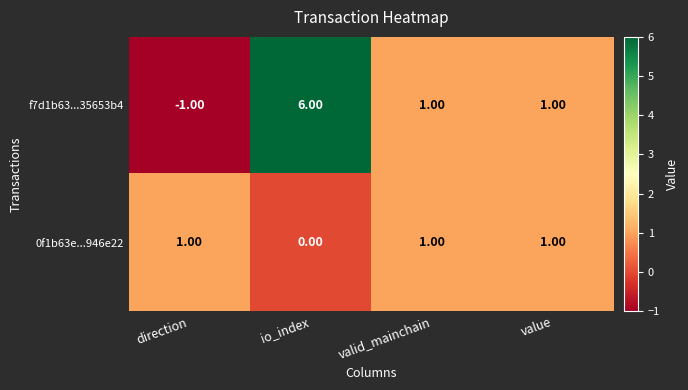

How many distinct data groups are displayed?

2